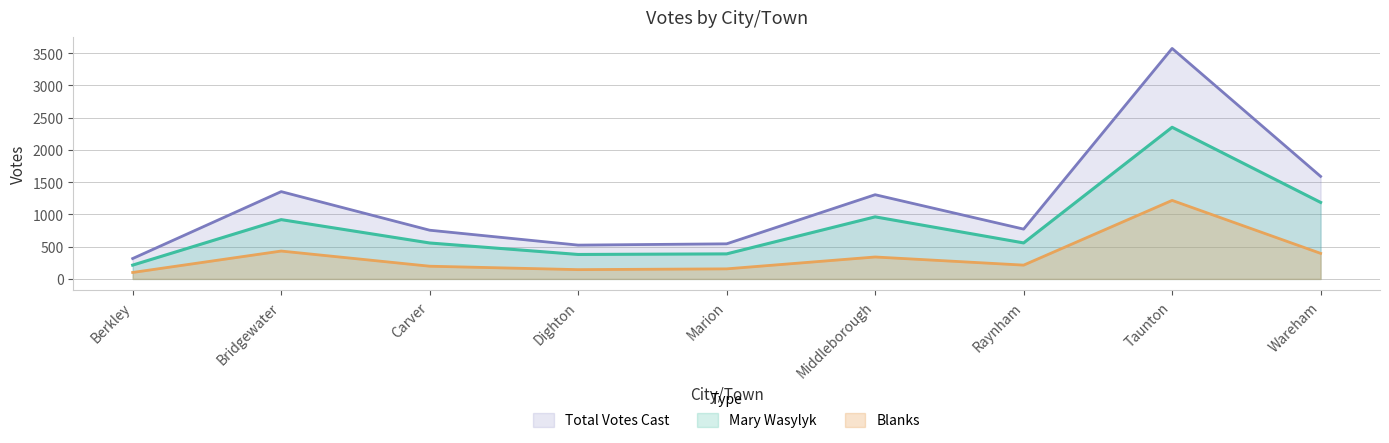

The Blanks series shows 47 at Dighton. True or false?

False